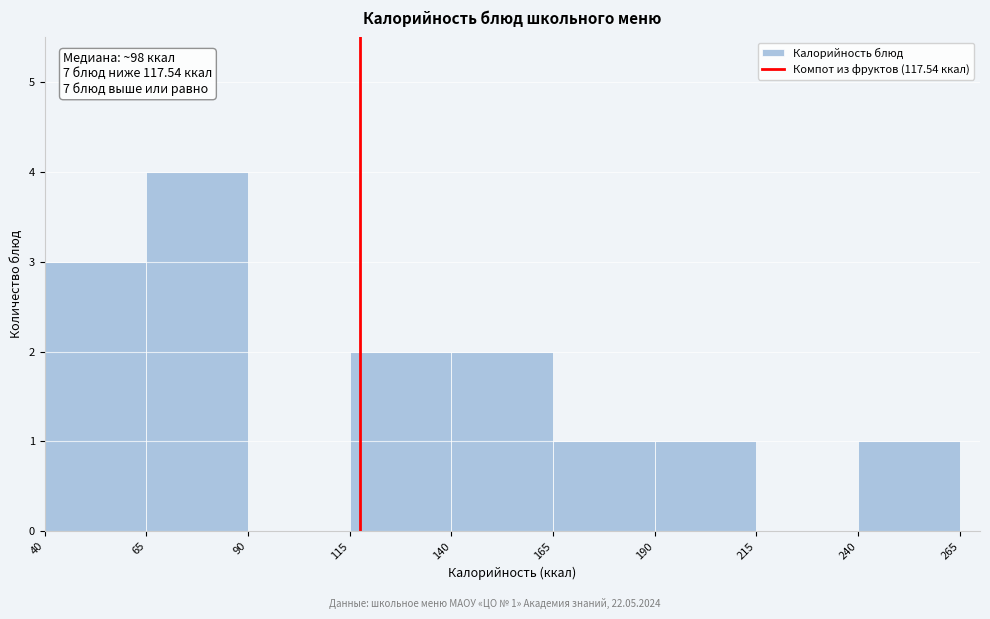

Over which range of the x-axis is the bar tallest?

65 to 90